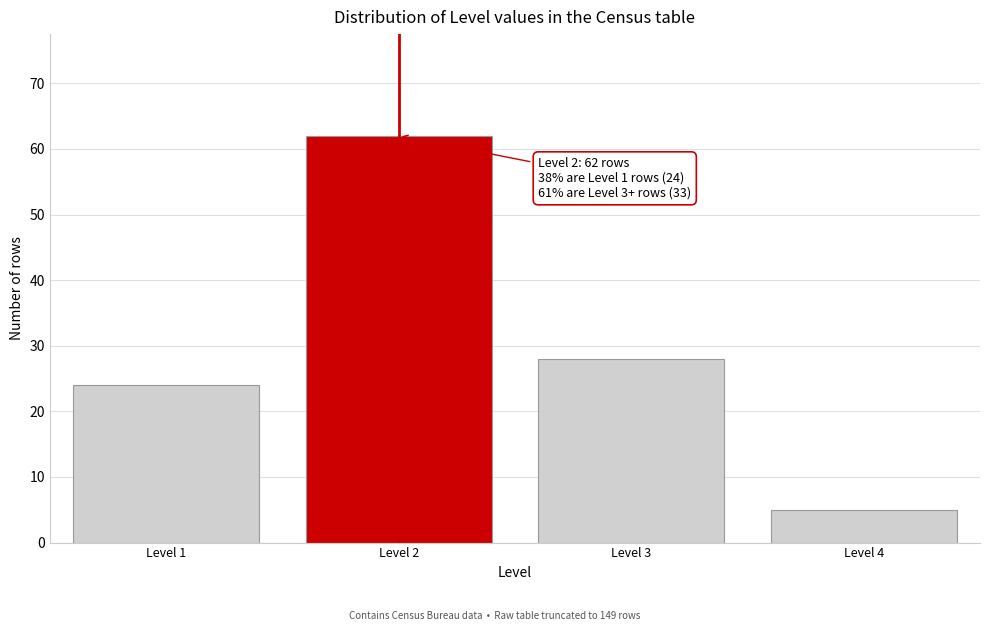

Reading left to right, what are all the values shown in this chart?

Level 1=24	Level 2=62	Level 3=28	Level 4=5